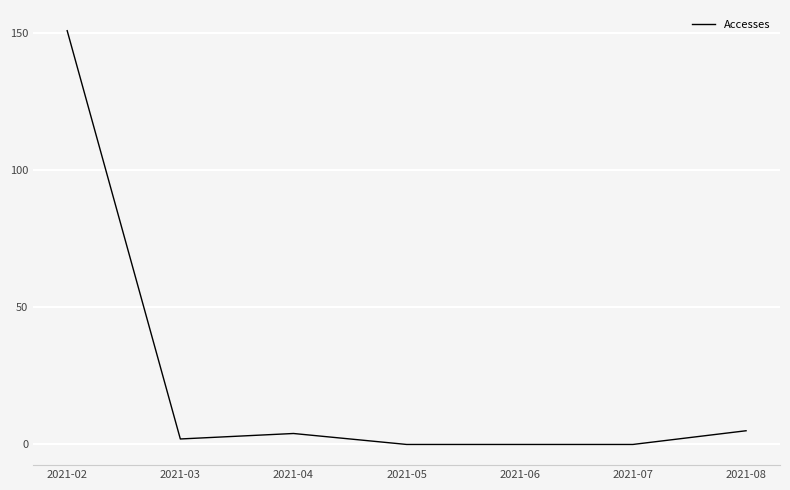

How many lines are shown in the chart?

1